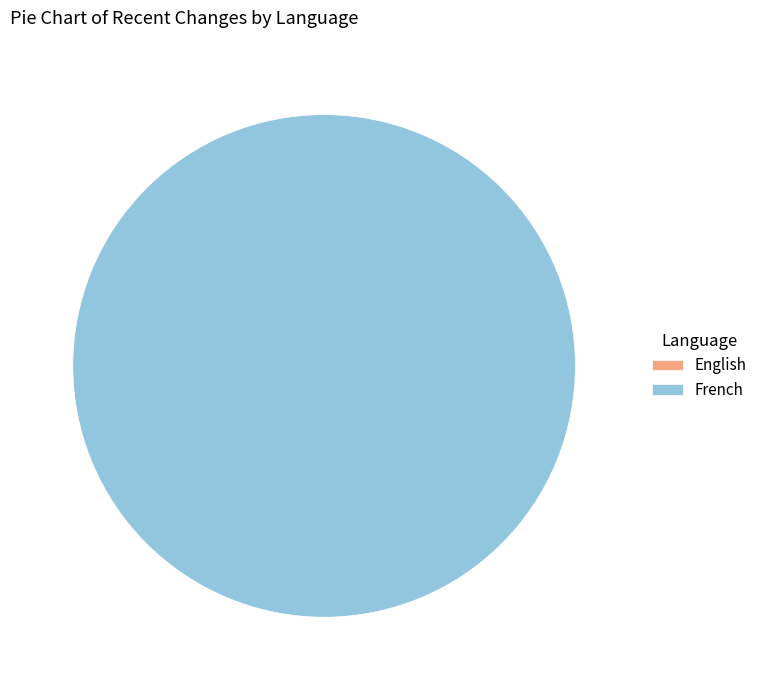

Does any single category account for the majority?

Yes